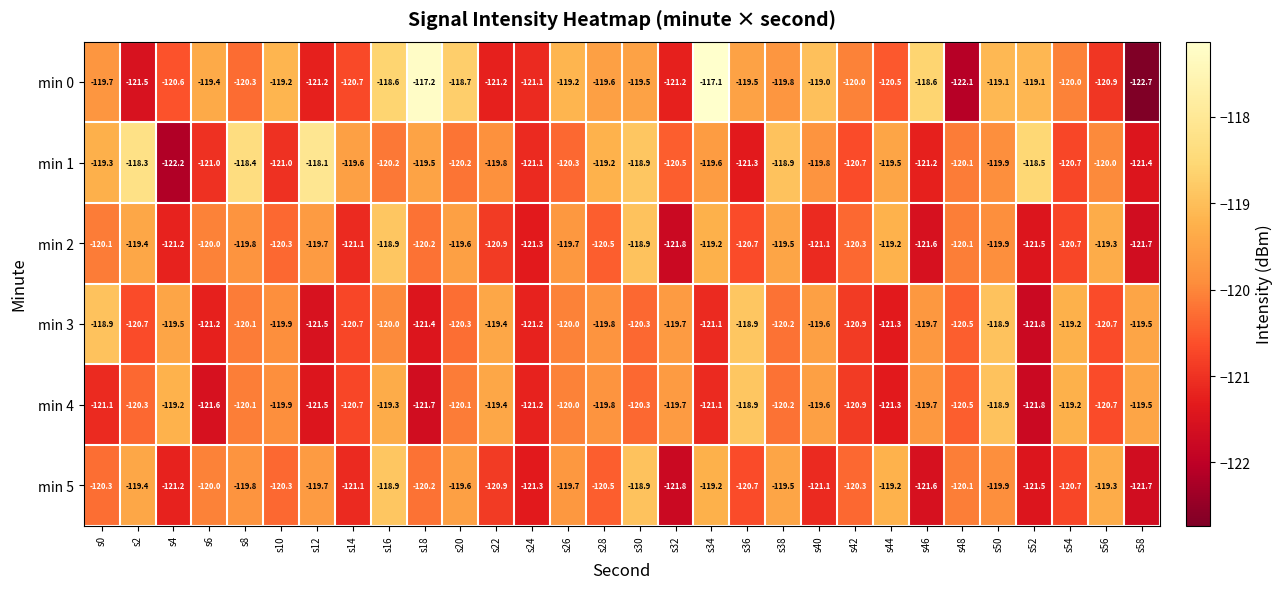

Count the number of data series in this chart.

6